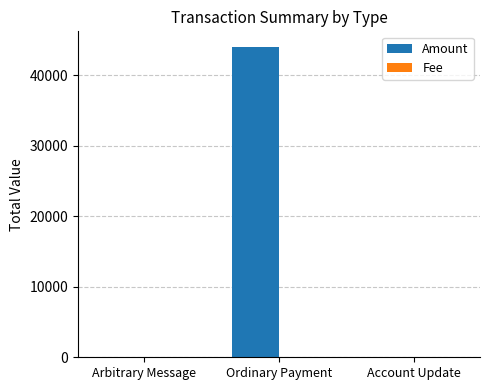

The value of Amount at Arbitrary Message is -28720. True or false?

False